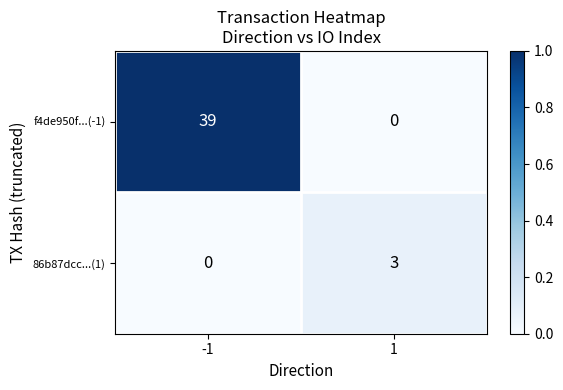

Between -1 and 1, which series saw the biggest shift?

f4de950f...(-1)